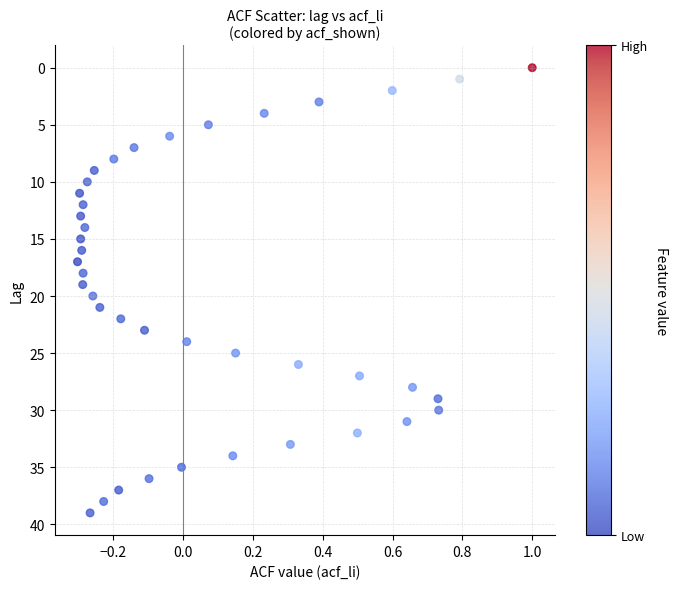

What is the range of Y values (max minus min)?

39